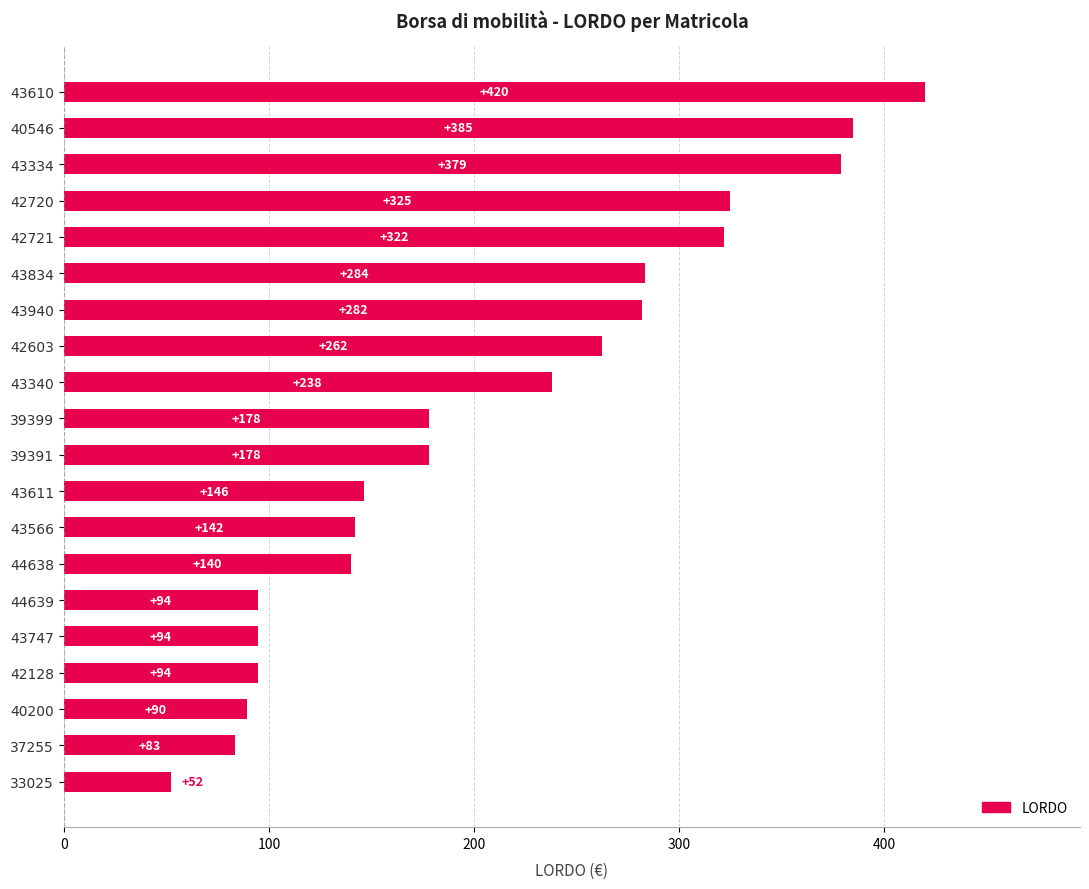

Is it true that the value at 43566 is 141.9?

True